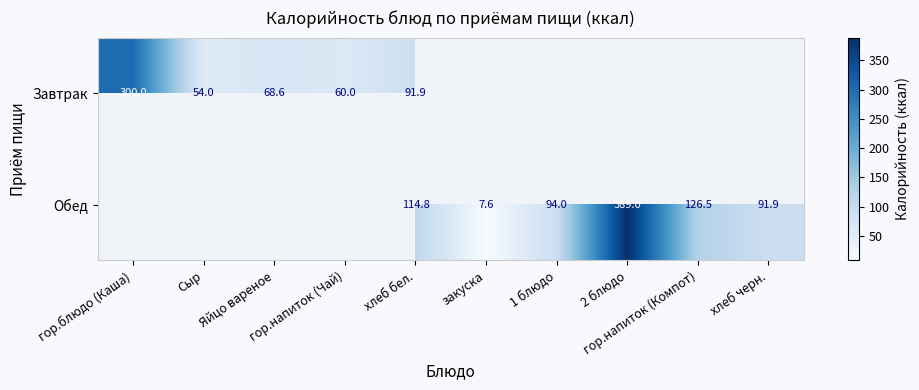

What is the difference between the second highest and minimum values in the Обед series?

118.9